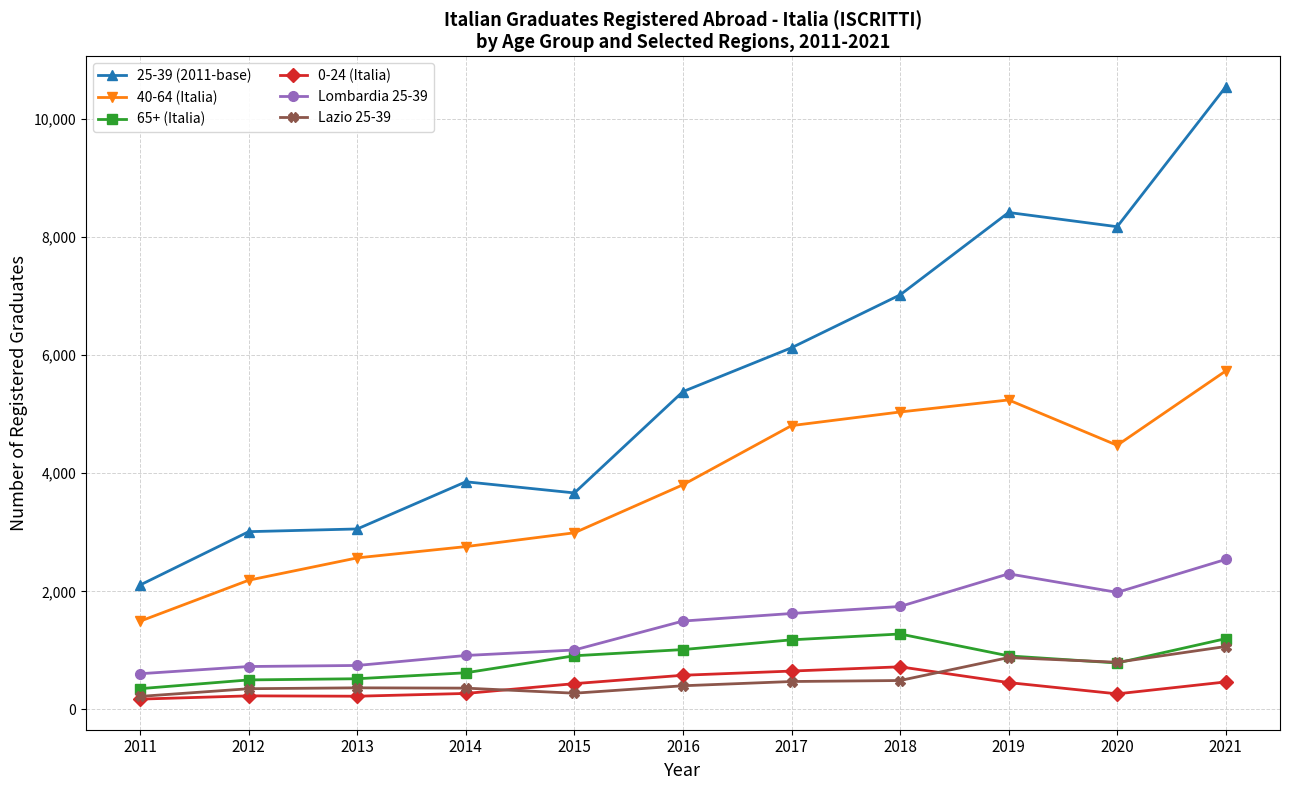

How many values in the 65+ (Italia) series are below 906?

5